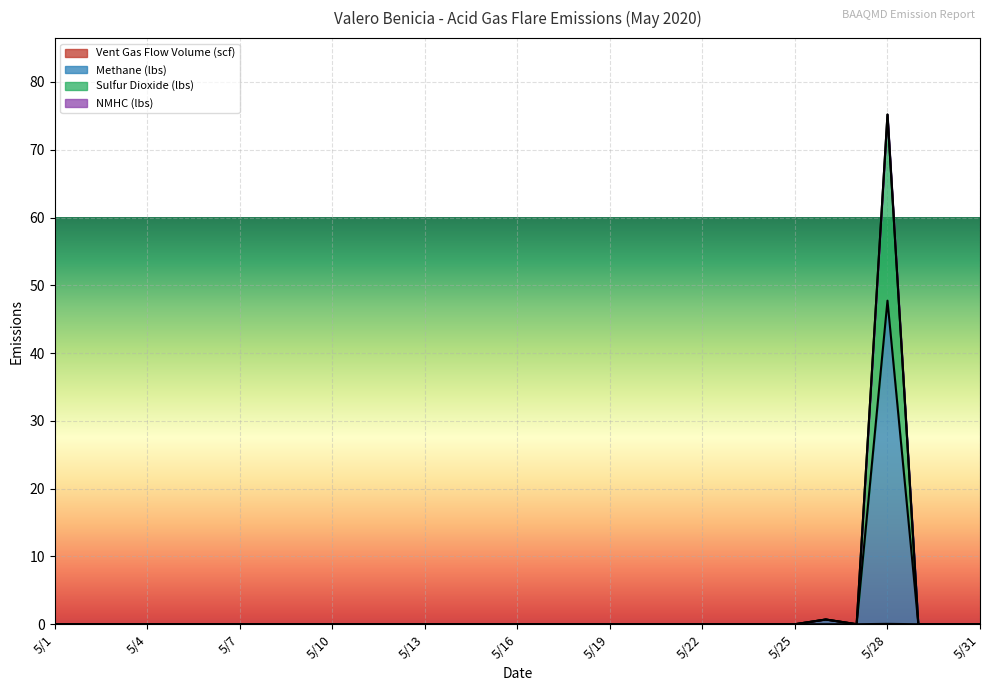

Which category has the lowest value in the Vent Gas Flow Volume (scf) series?

5/1